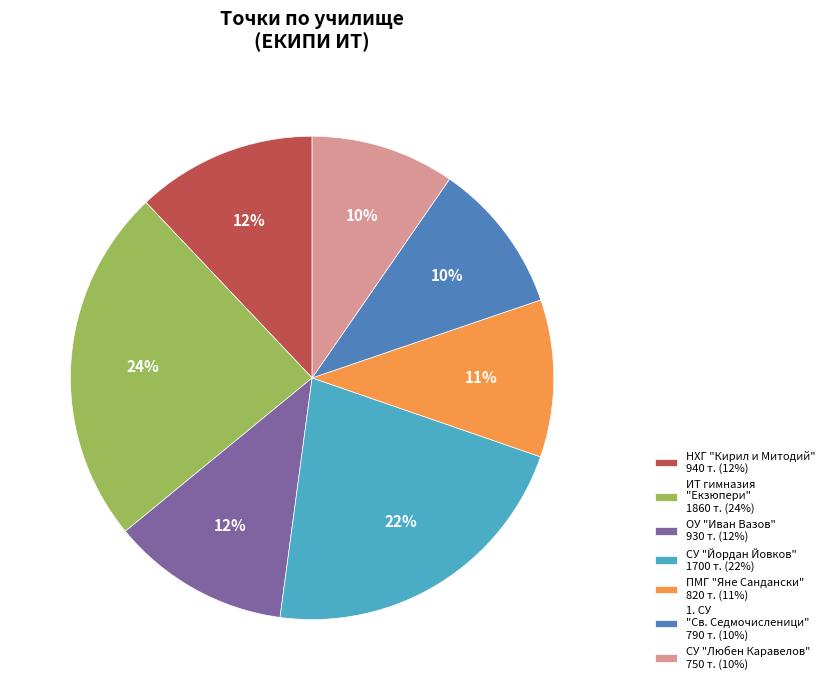

How many segments does this pie chart have?

7